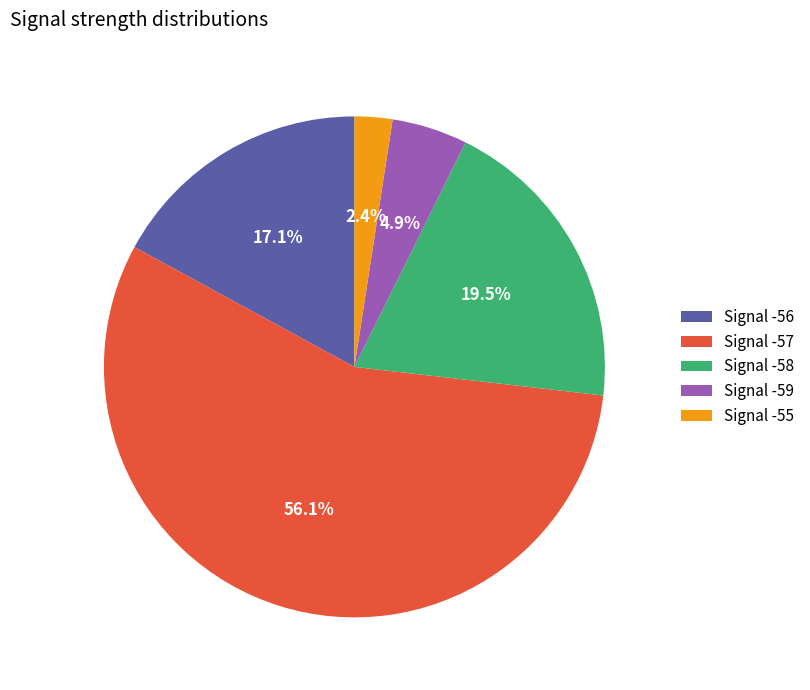

Rank the categories by value from lowest to highest.

Signal -55, Signal -59, Signal -56, Signal -58, Signal -57